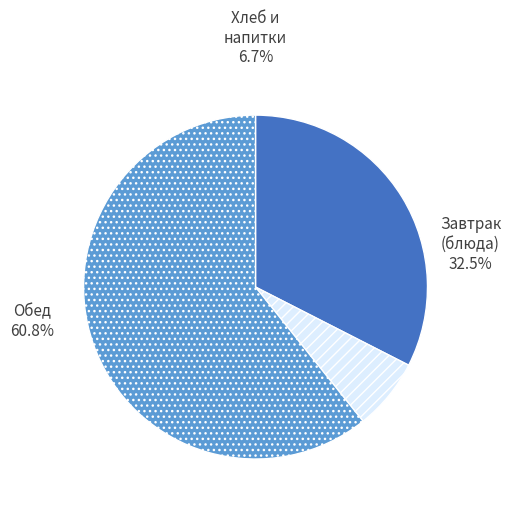

What is the ratio of the value at Завтрак (блюда) to the value at Обед?

0.5